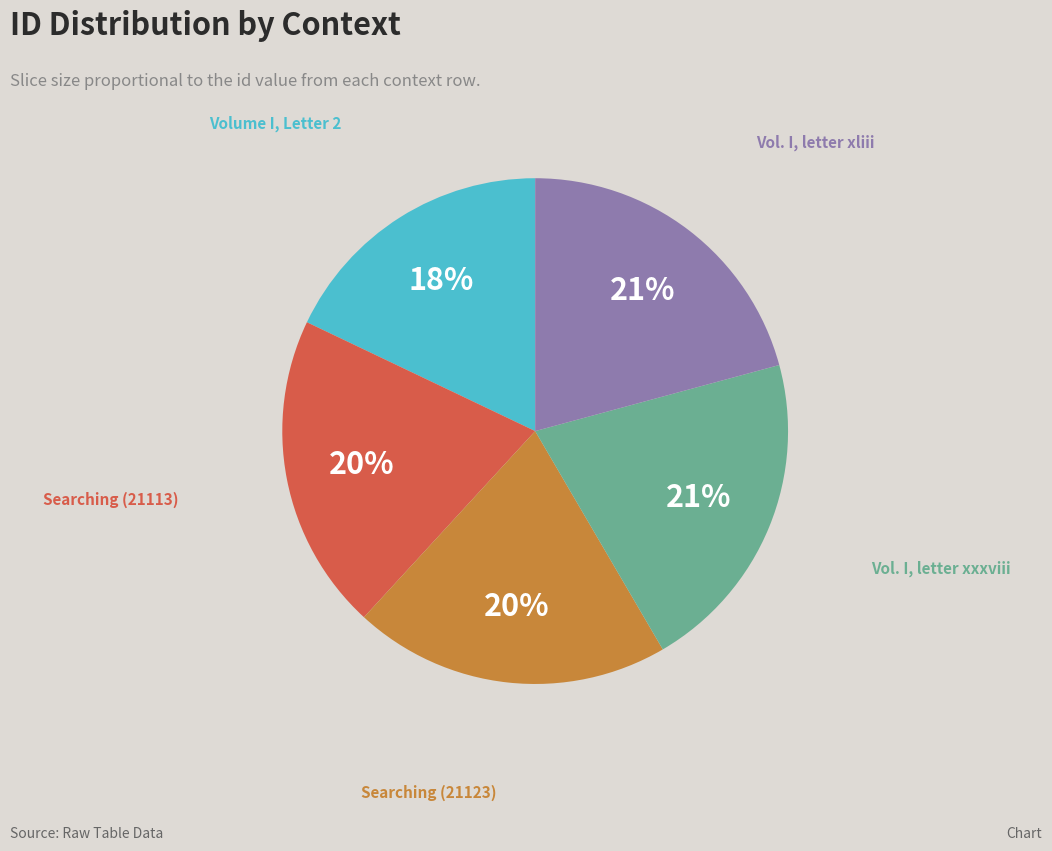

To the nearest percent, what is the average slice percentage?

20%